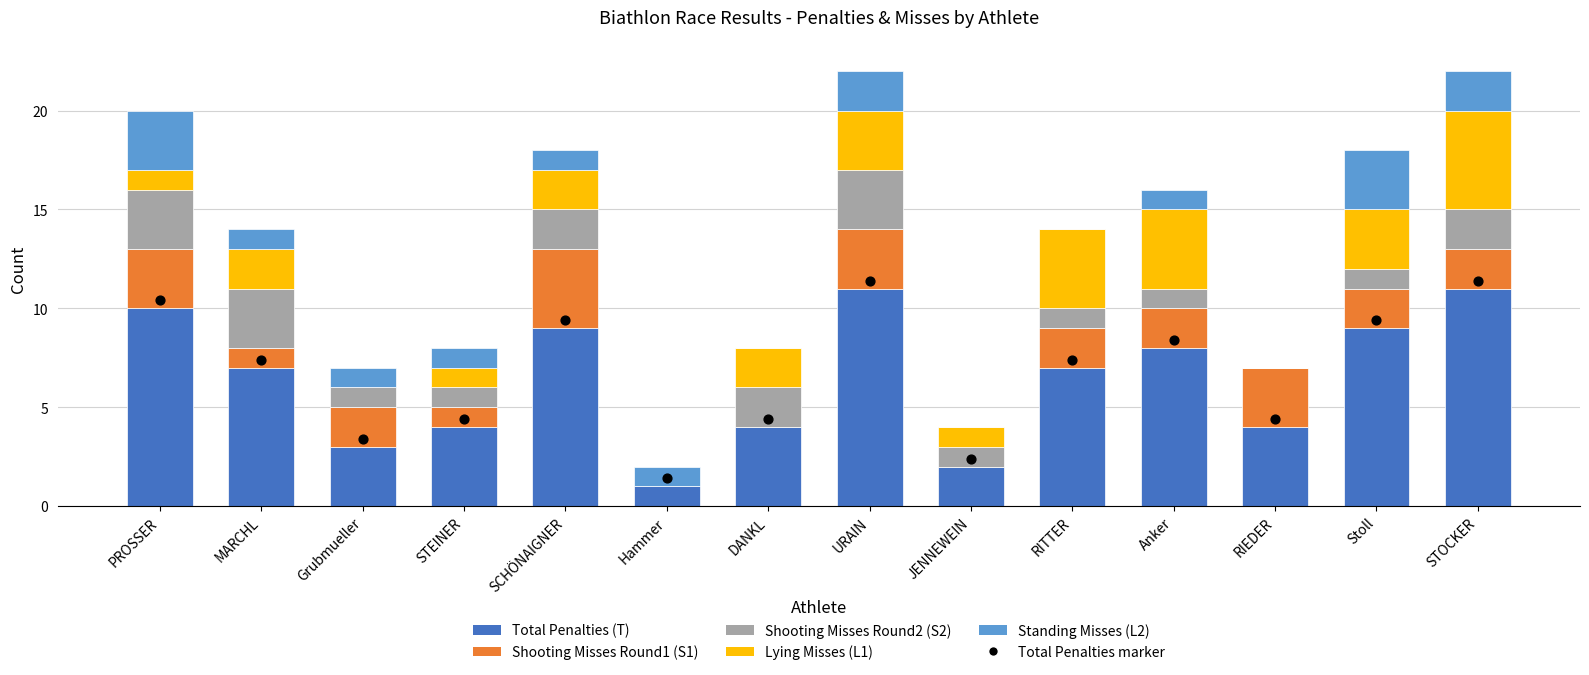

At which category is the sum across all series the highest?

URAIN